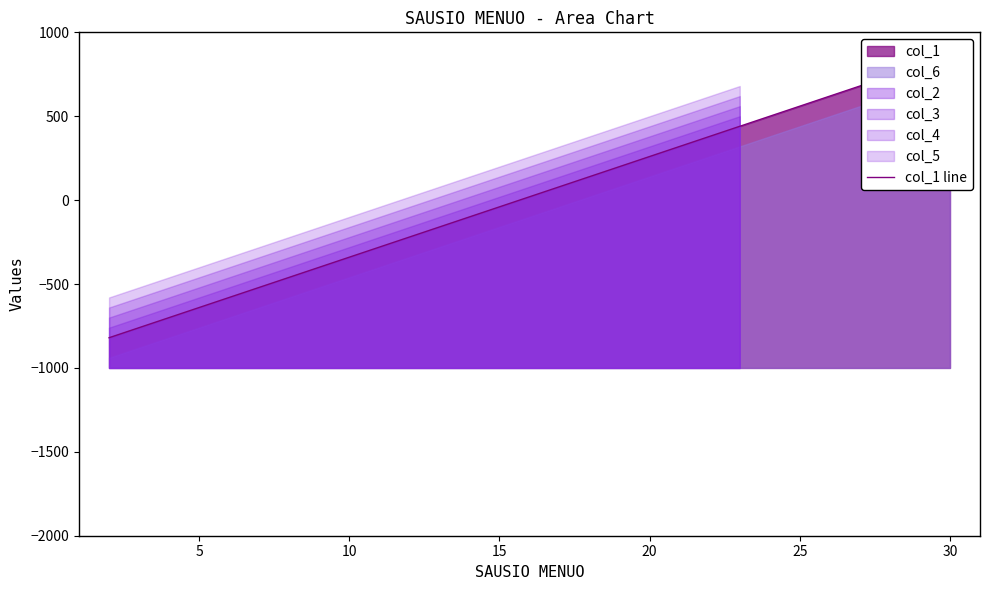

How many values exceed 20?

2